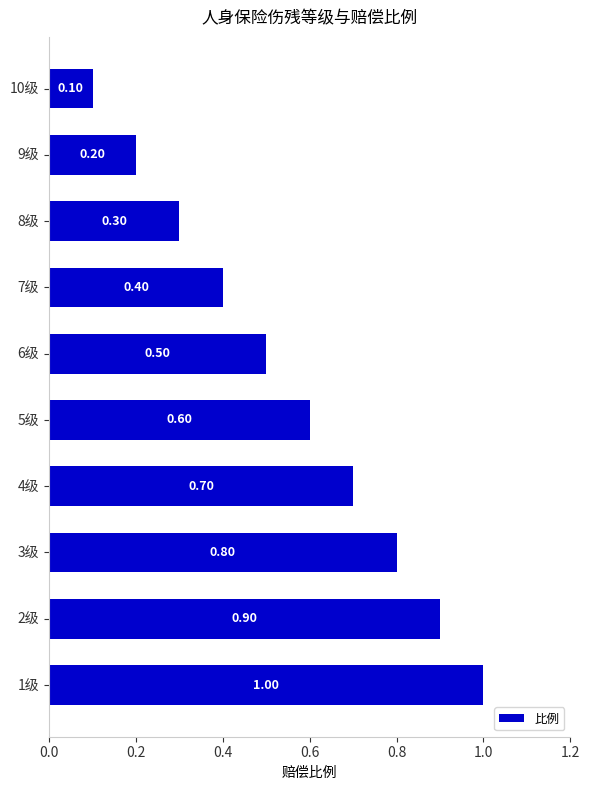

Rank the categories by value from highest to lowest.

1级, 2级, 3级, 4级, 5级, 6级, 7级, 8级, 9级, 10级